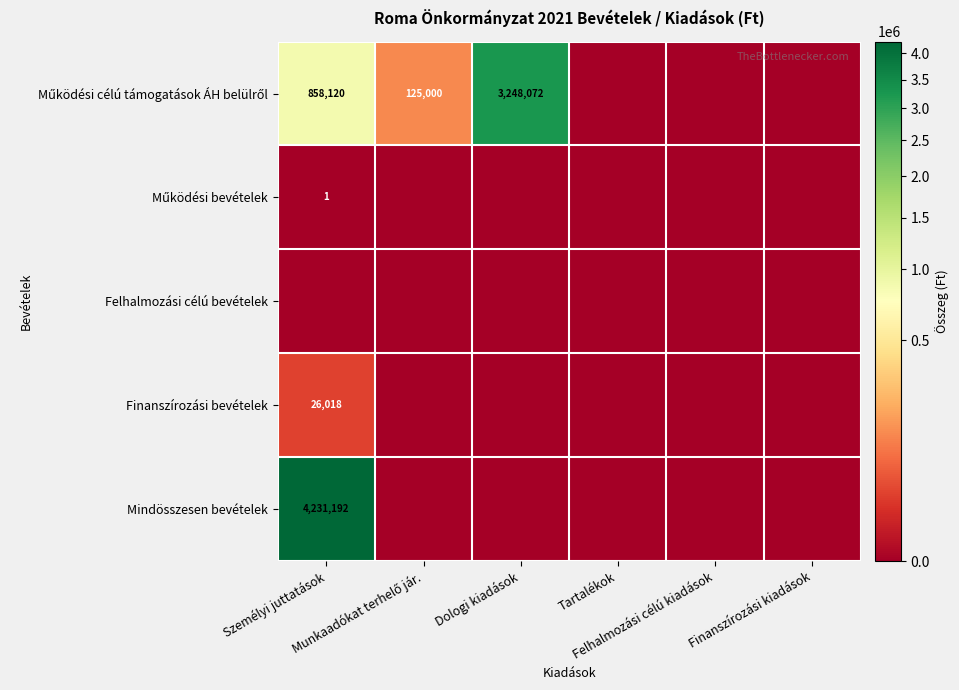

Which series has the widest spread of values?

Mindösszesen bevételek